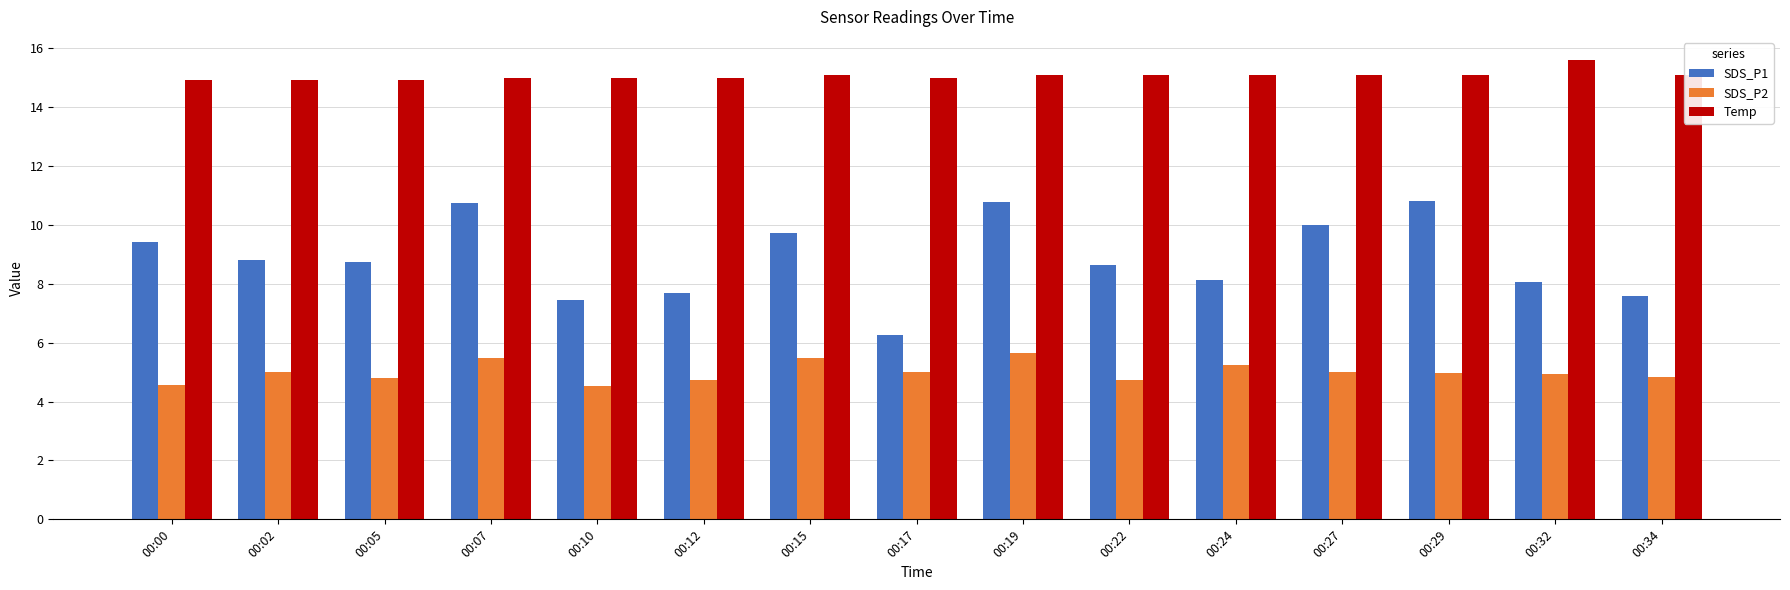

What is the maximum value for Temp?

15.6